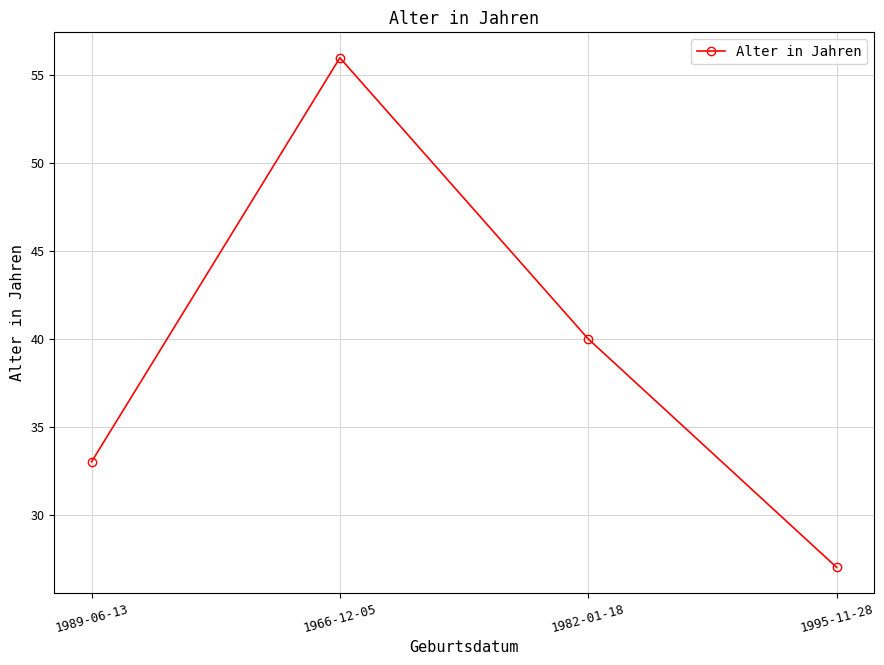

Does the chart display data point markers on the line(s)?

Yes